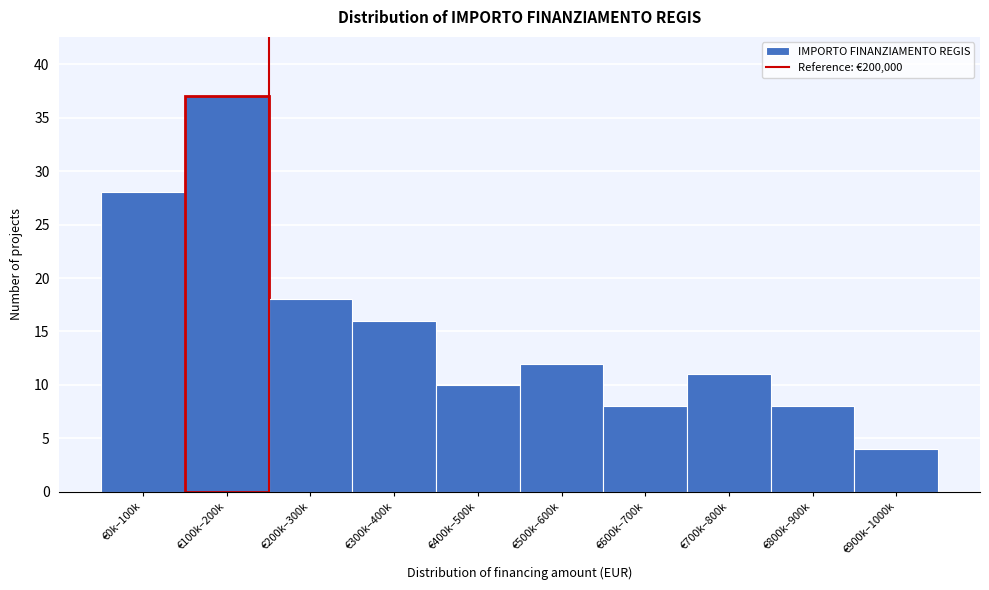

Reading left to right, extract all data points from this chart.

28	37	18	16	10	12	8	11	8	4